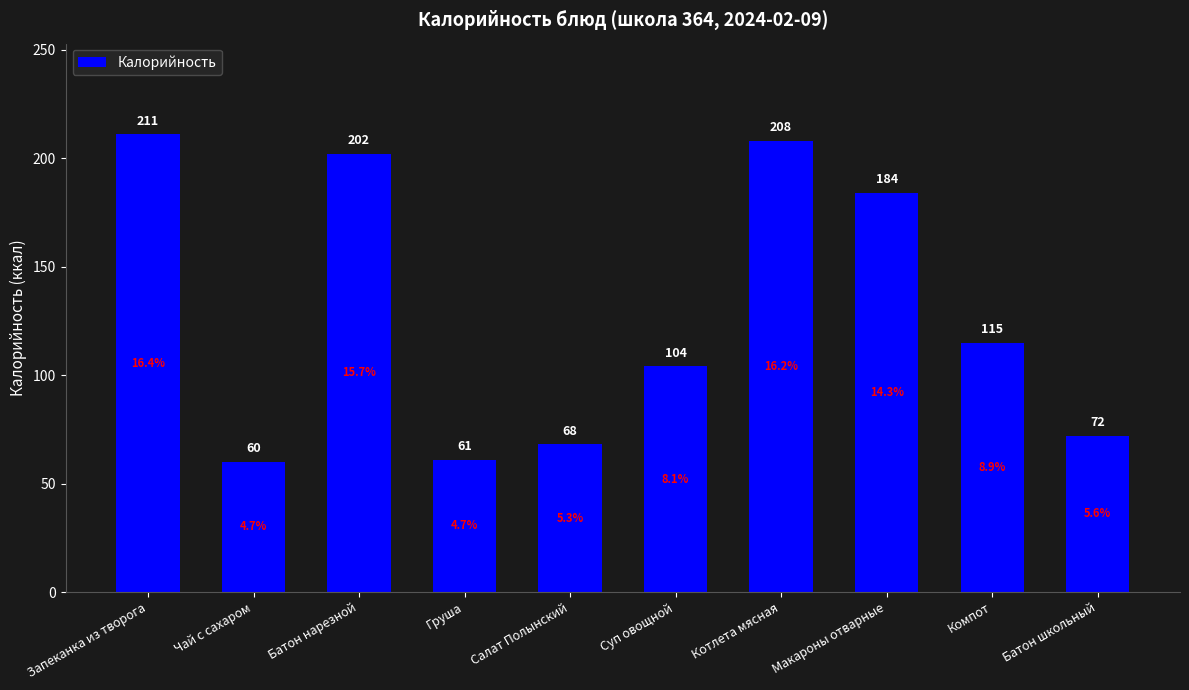

Approximately how many times larger is the value at Суп овощной compared to Салат Полынский?

1.5